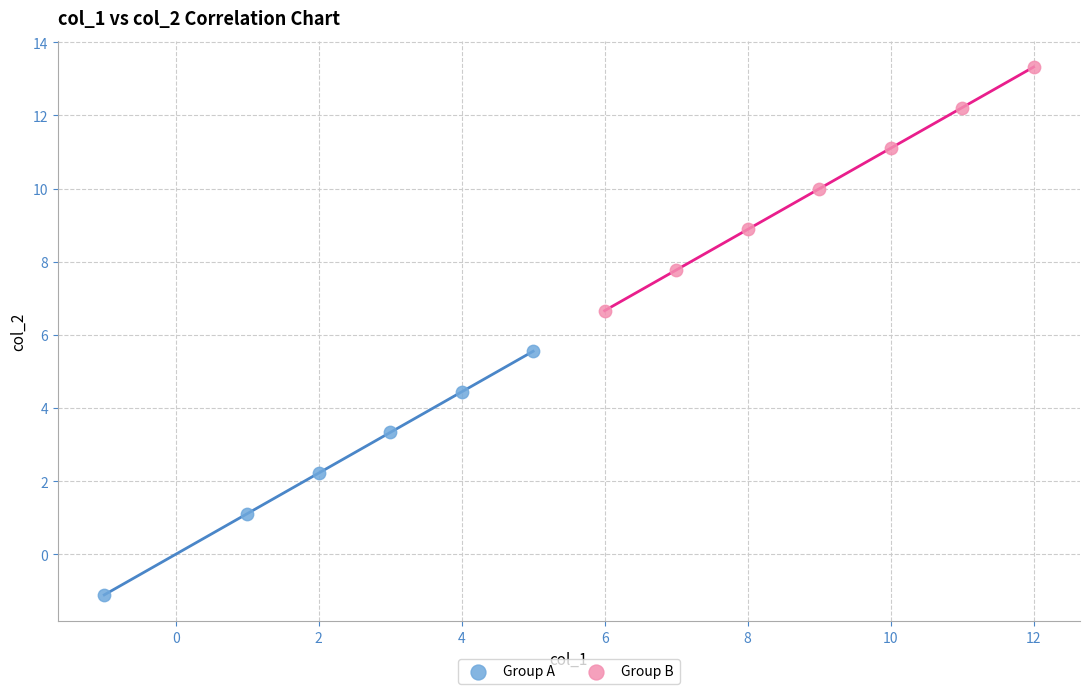

Which series reaches the maximum Y coordinate?

Group B